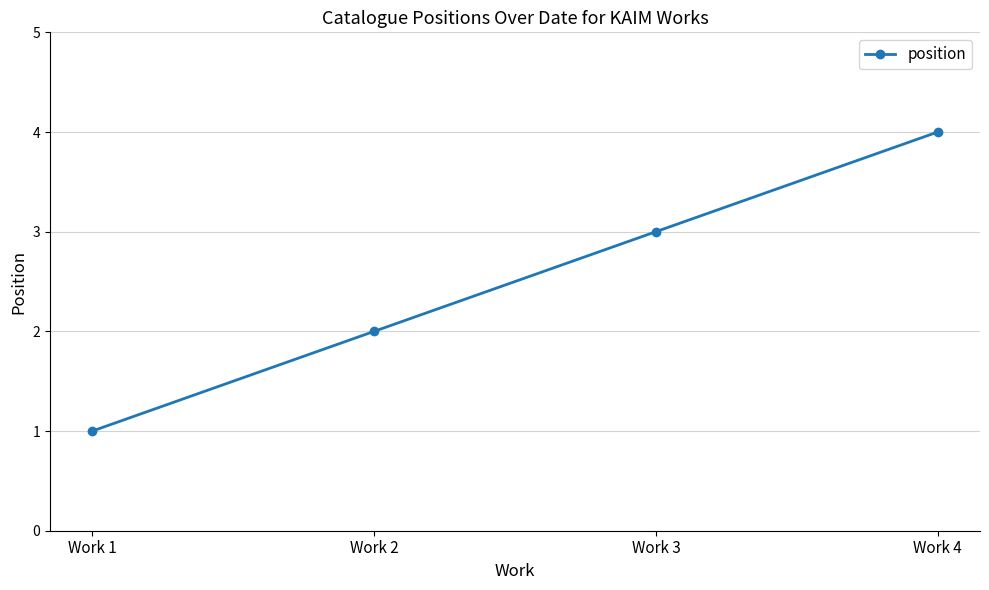

Reading left to right, extract all data points from this chart.

1	2	3	4